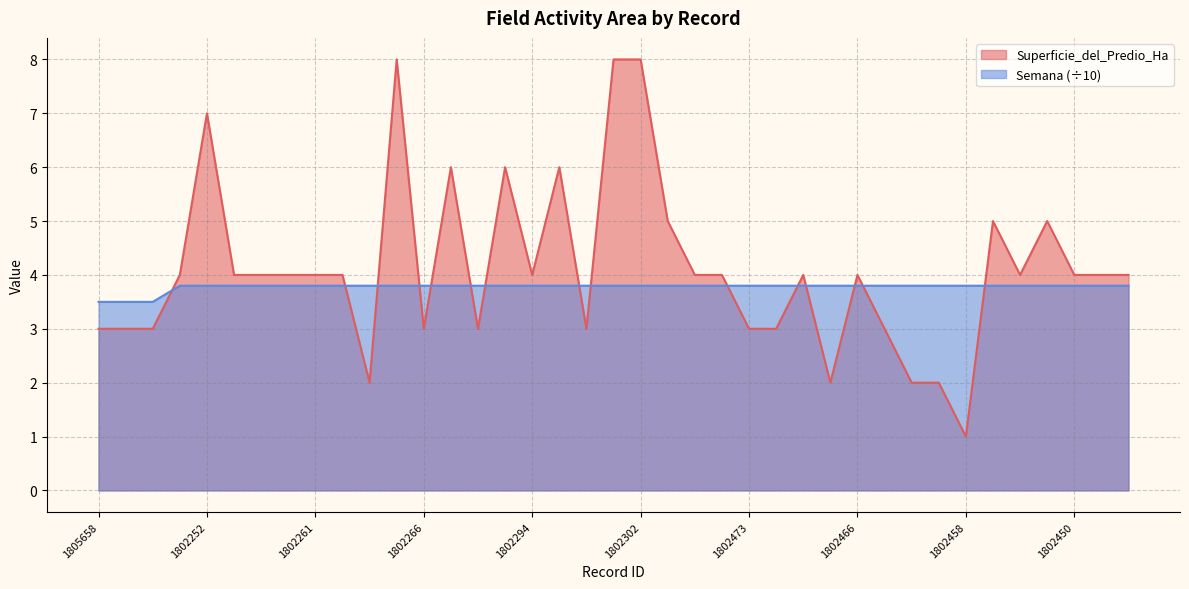

What is the label of the 19th point from the right?

1802302